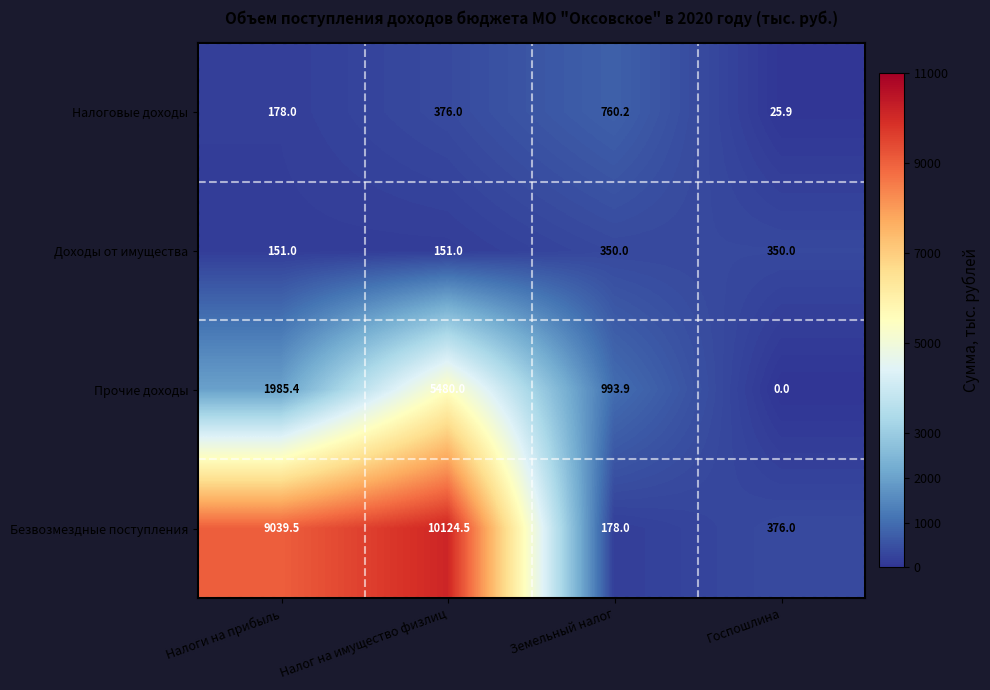

Which label corresponds to the smallest value in the chart?

Госпошлина